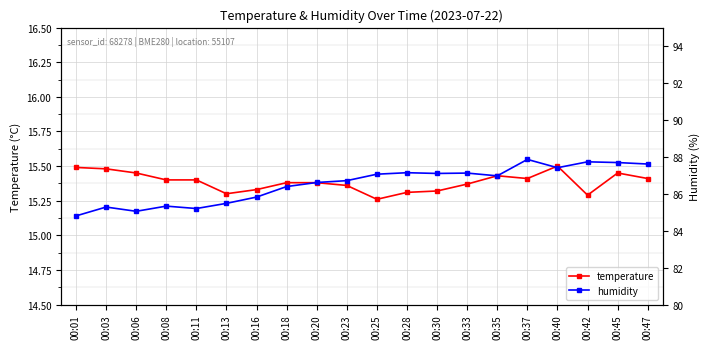

Which series has the largest total across all categories?

humidity